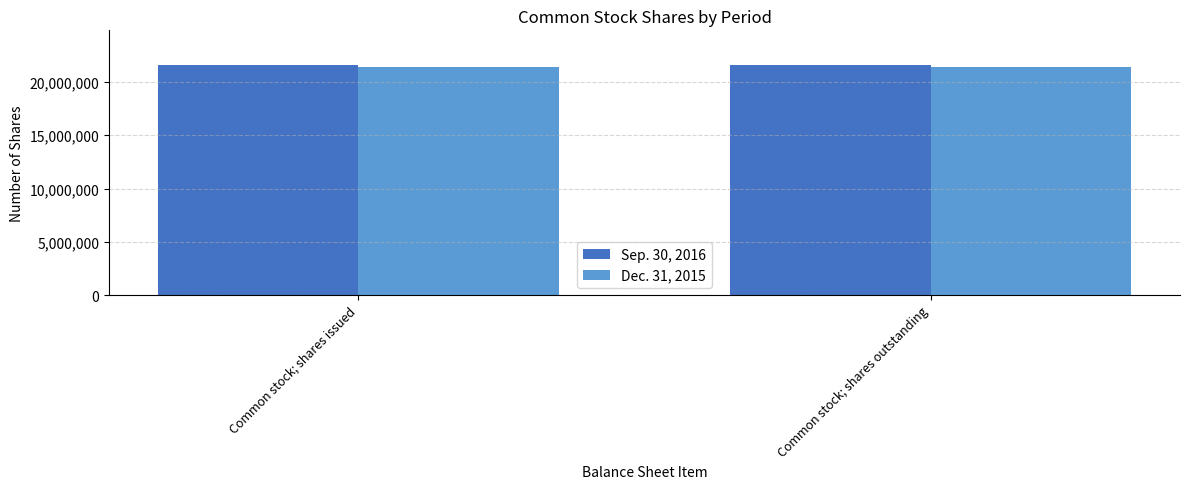

What is the average value of the Dec. 31, 2015 series?

21365622